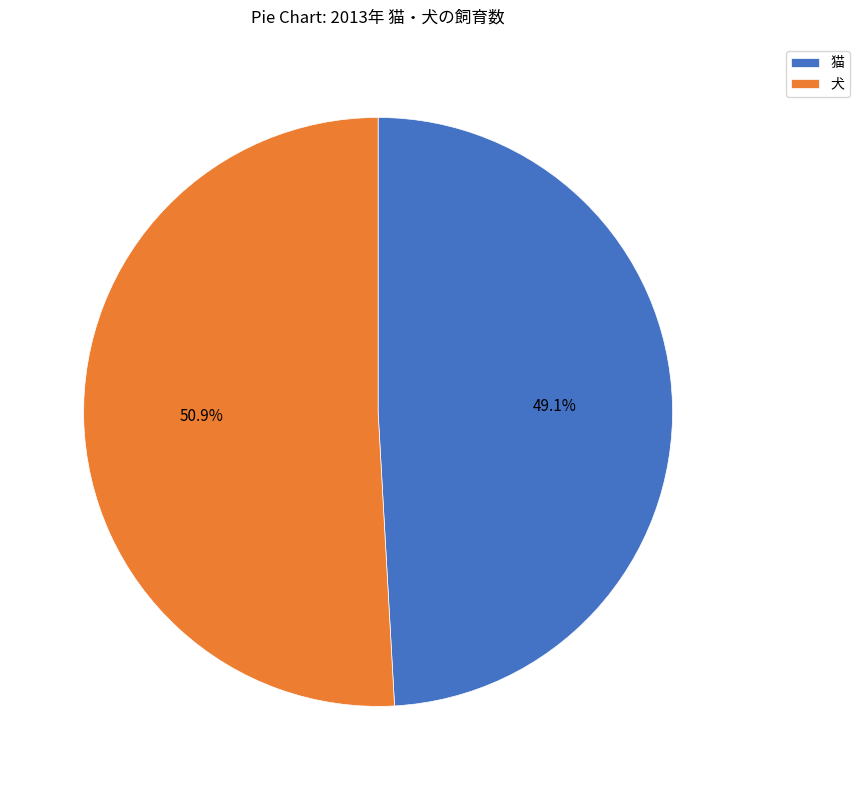

What percentage is the 犬 slice, to the nearest percent?

51%